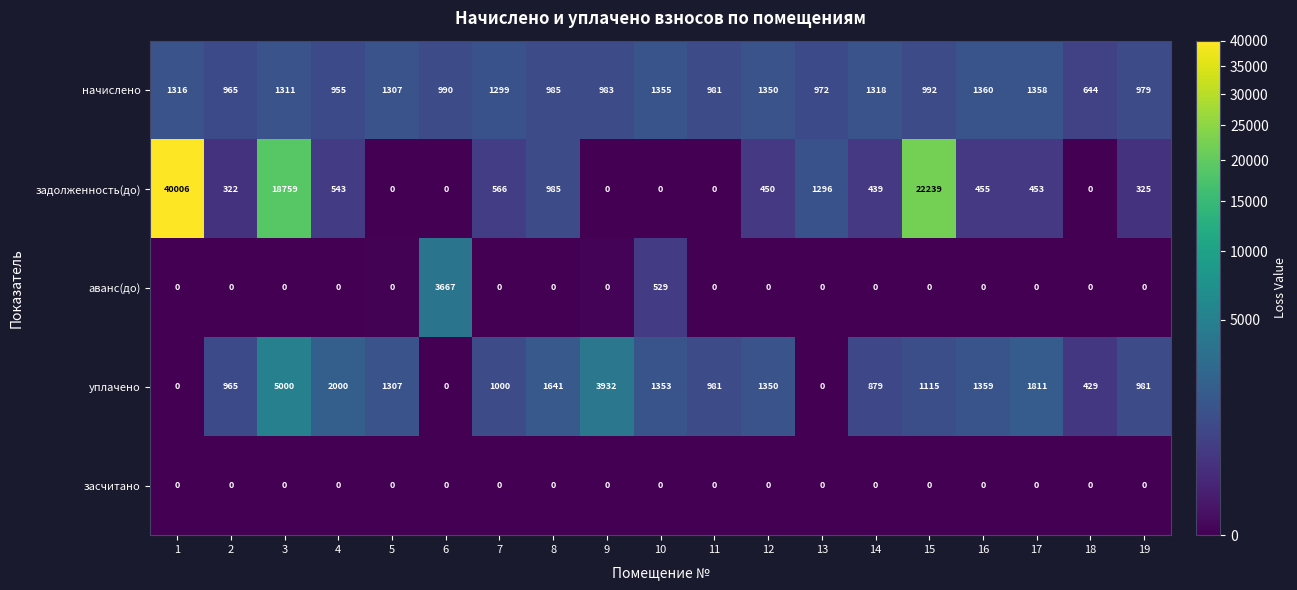

What is the spread (max minus min) of values at 16?

1360